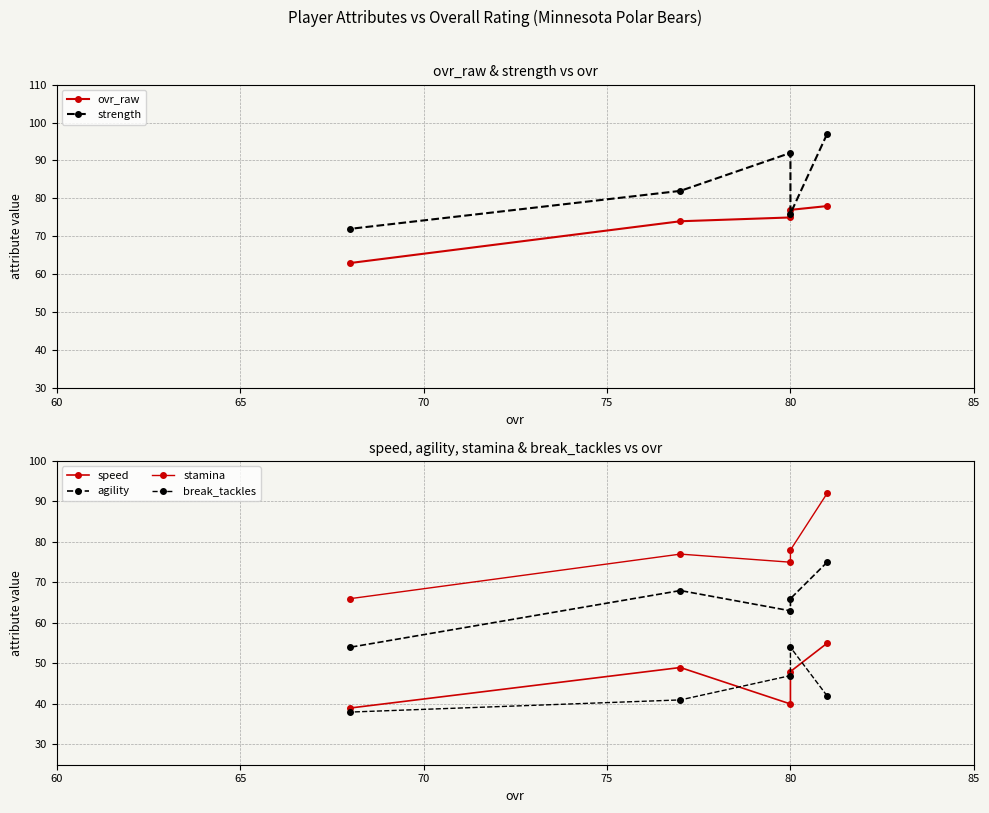

How many values in the agility series are below 66?

2